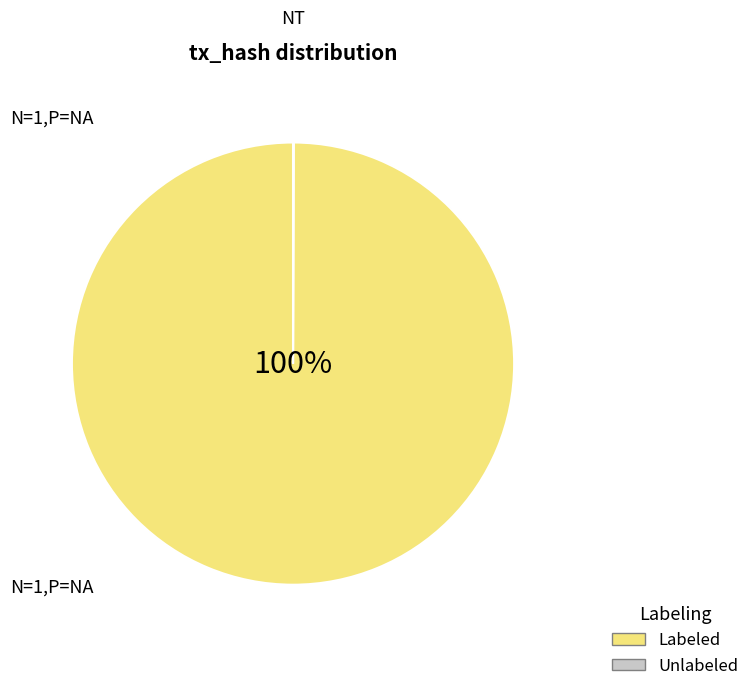

Does io_index=0 account for over 50% of the chart?

No